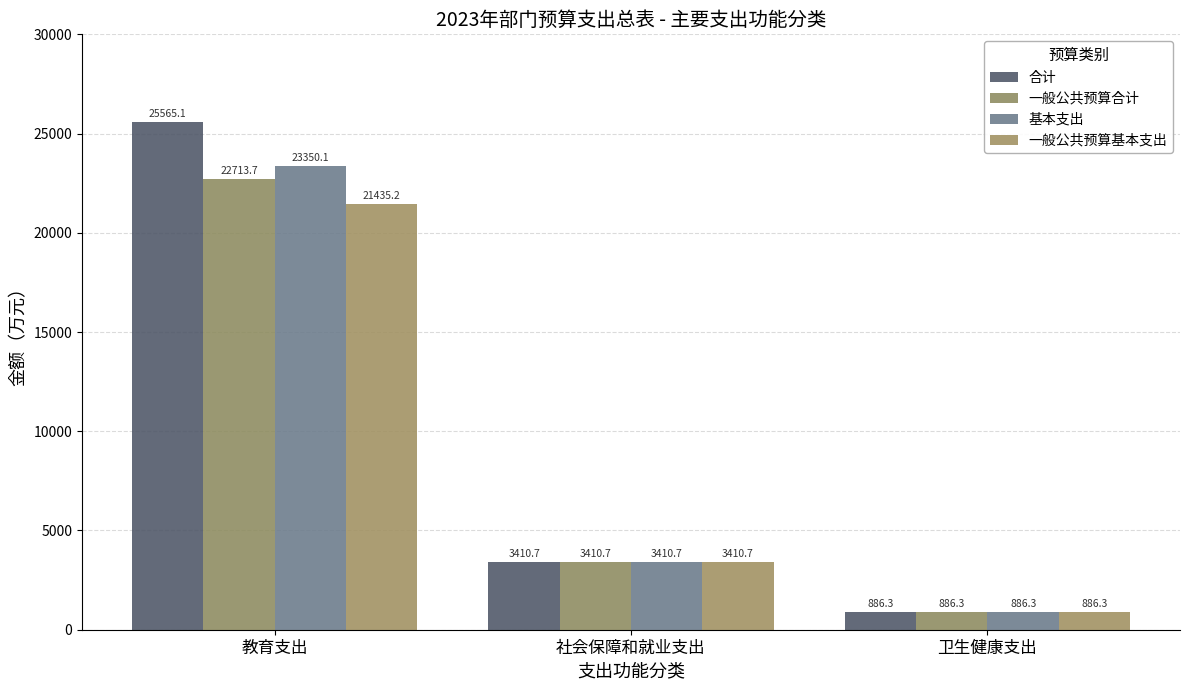

Reading right to left, transcribe all the data shown in this chart.

合计: 卫生健康支出=886.3	社会保障和就业支出=3410.7	教育支出=25565.1
一般公共预算合计: 卫生健康支出=886.3	社会保障和就业支出=3410.7	教育支出=22713.7
基本支出: 卫生健康支出=886.3	社会保障和就业支出=3410.7	教育支出=23350.1
一般公共预算基本支出: 卫生健康支出=886.3	社会保障和就业支出=3410.7	教育支出=21435.2